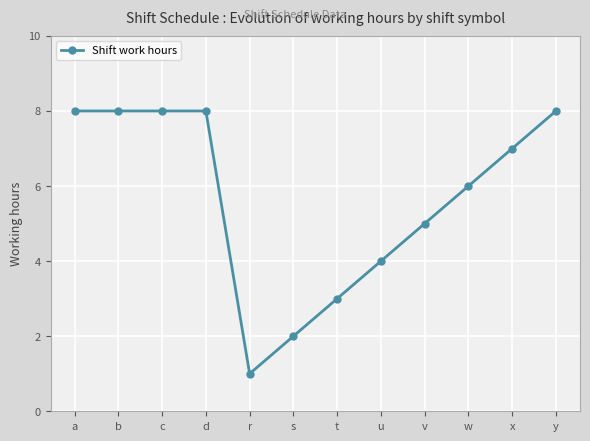

What is the average value?

6